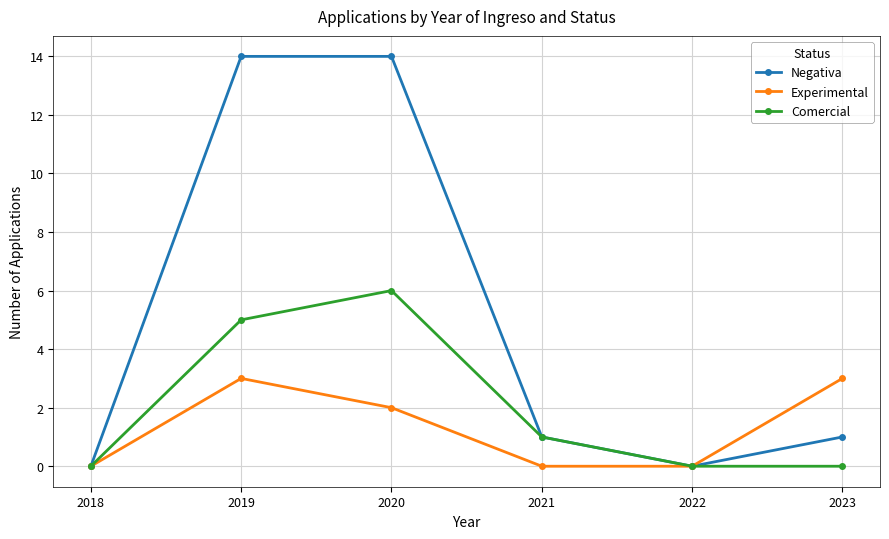

What are all the series names shown in the legend?

Negativa, Experimental, Comercial